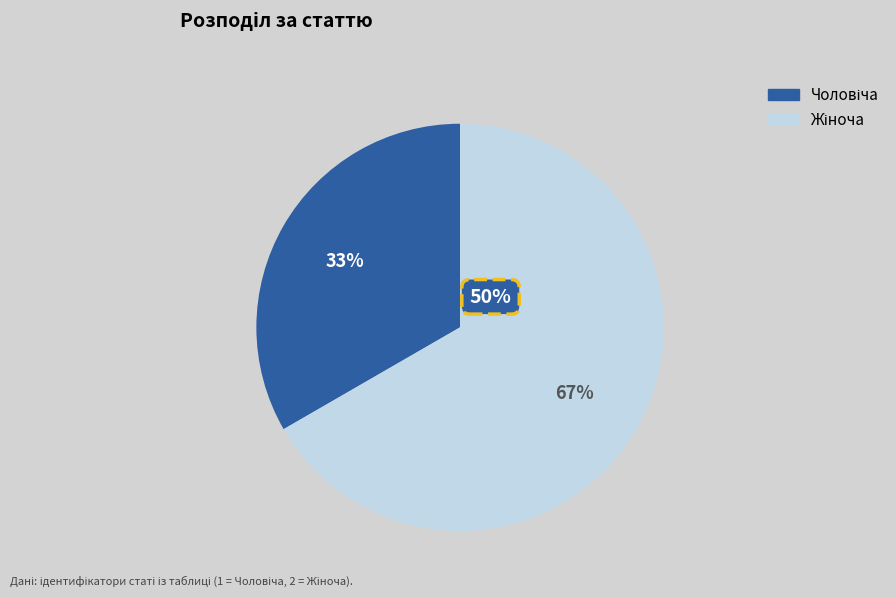

How many slices are in this pie chart?

2